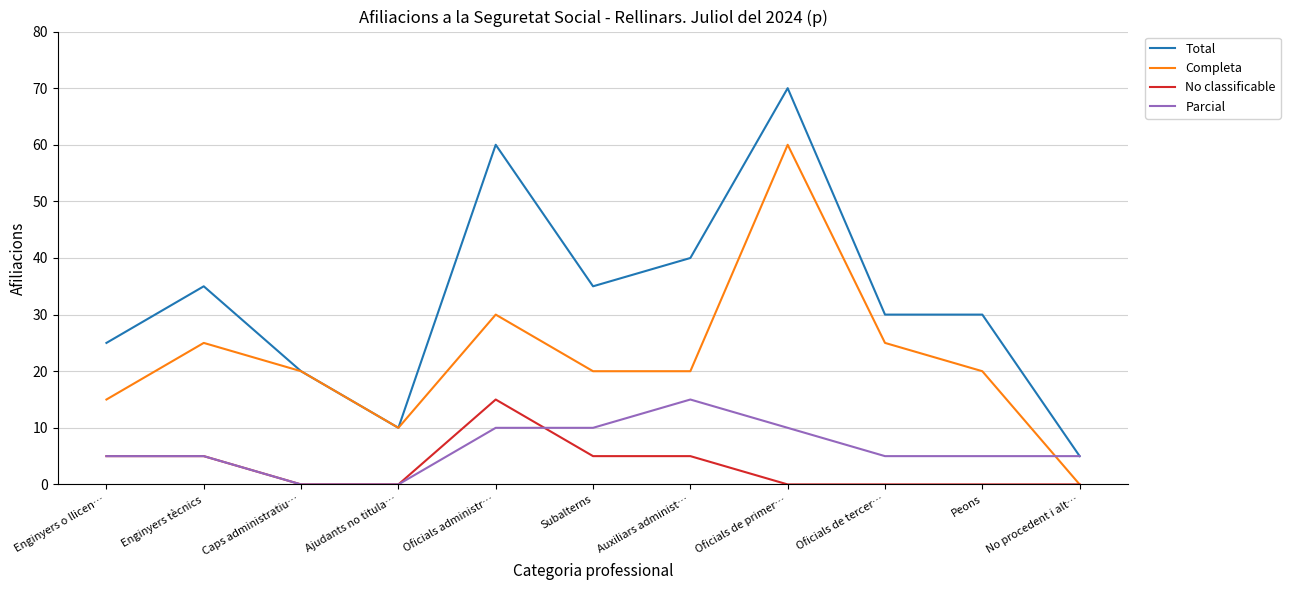

Where do Parcial and Completa first cross each other?

Peons and No procedent i alt…